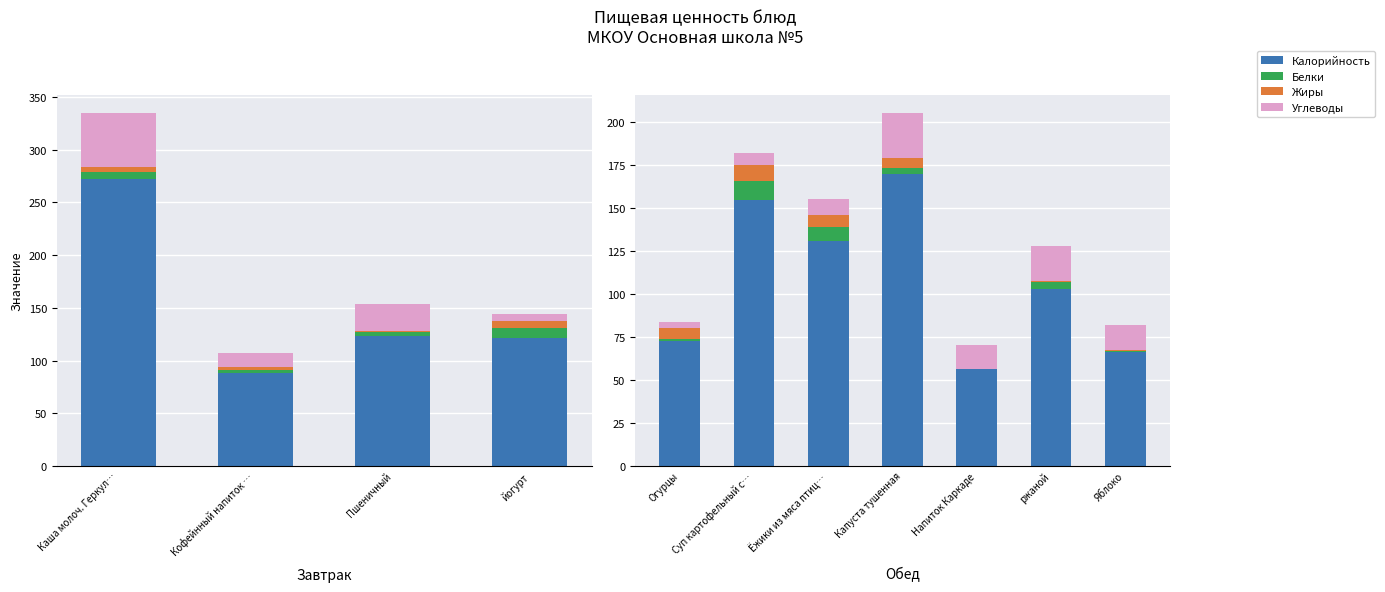

The Белки series shows 5.3 at Капуста тушенная. True or false?

False